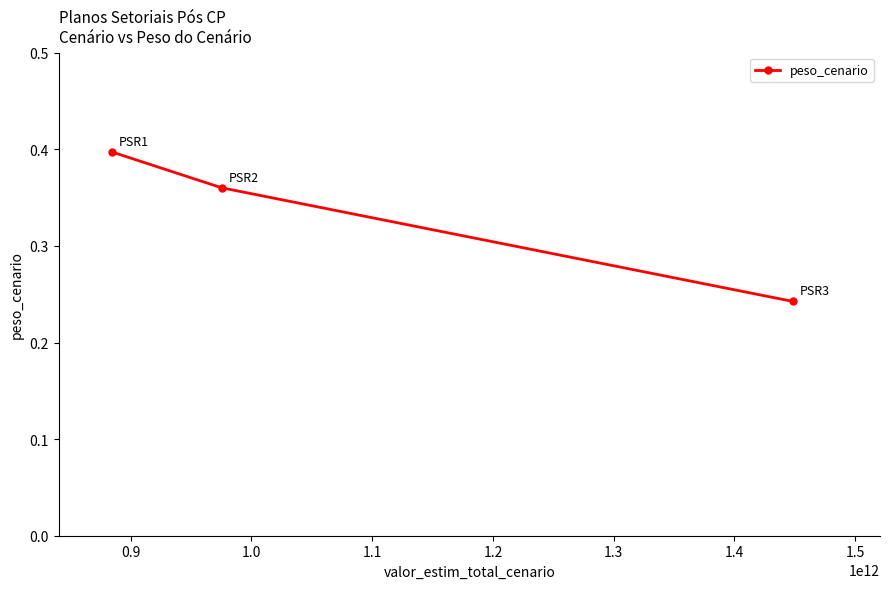

What is the sum of all values?

1.0